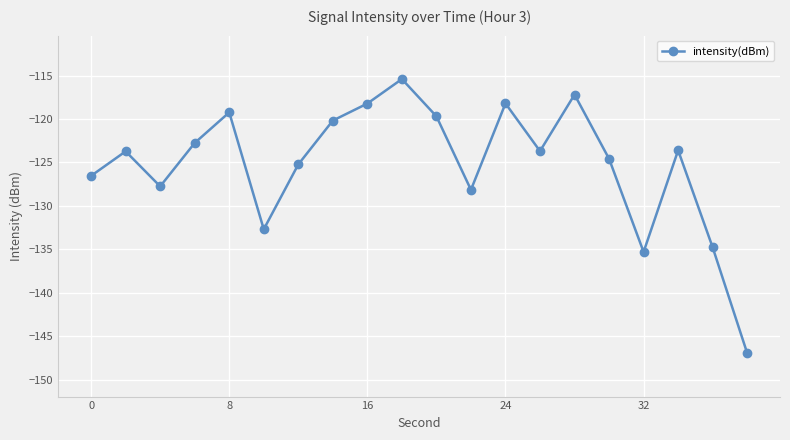

What is the average value?

-125.2